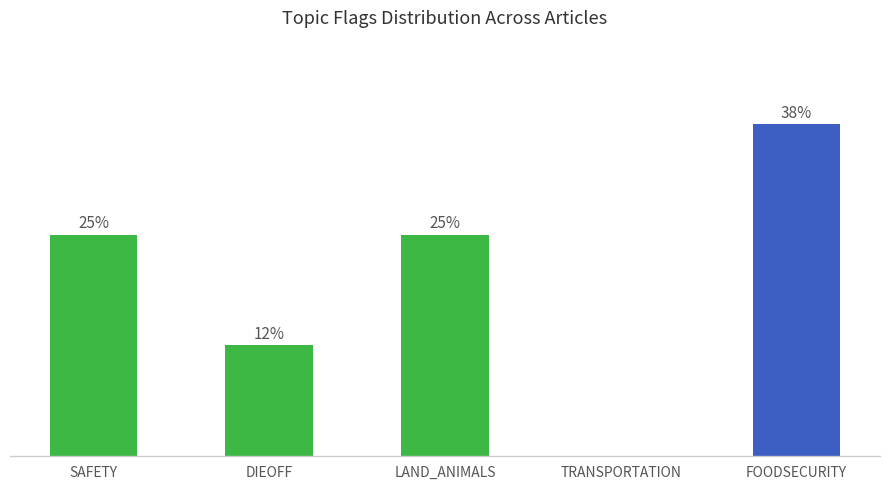

Are the bars horizontal?

No